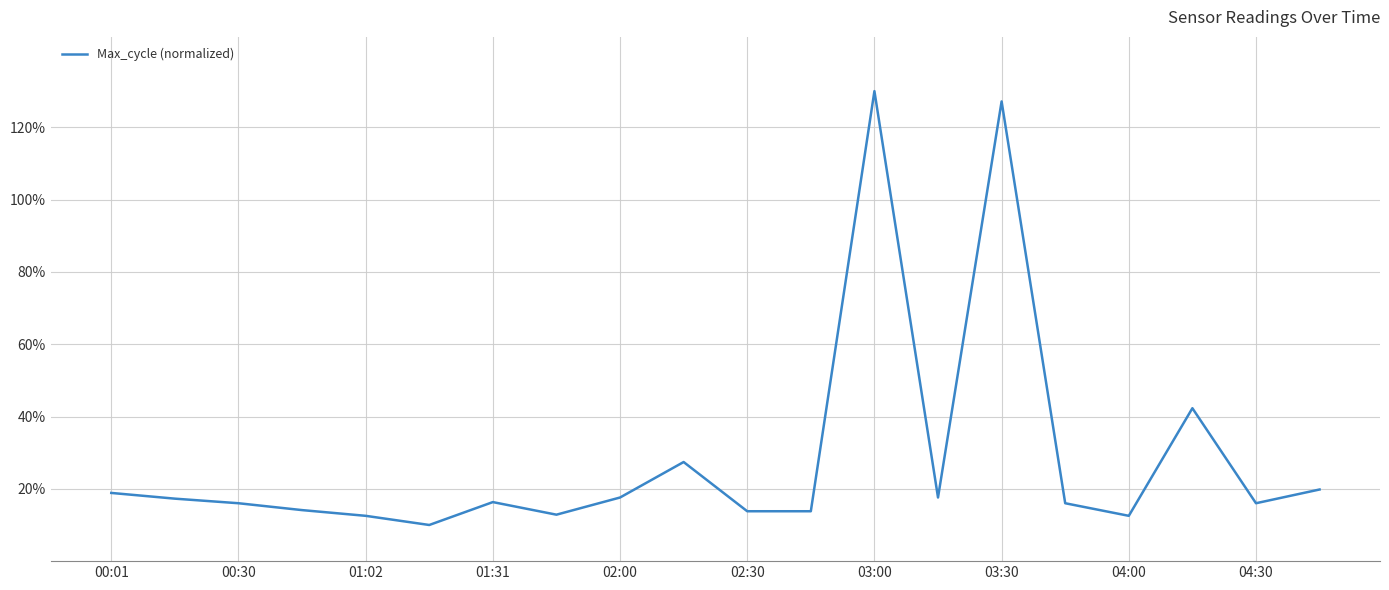

What is the maximum value shown in the chart?

130.0